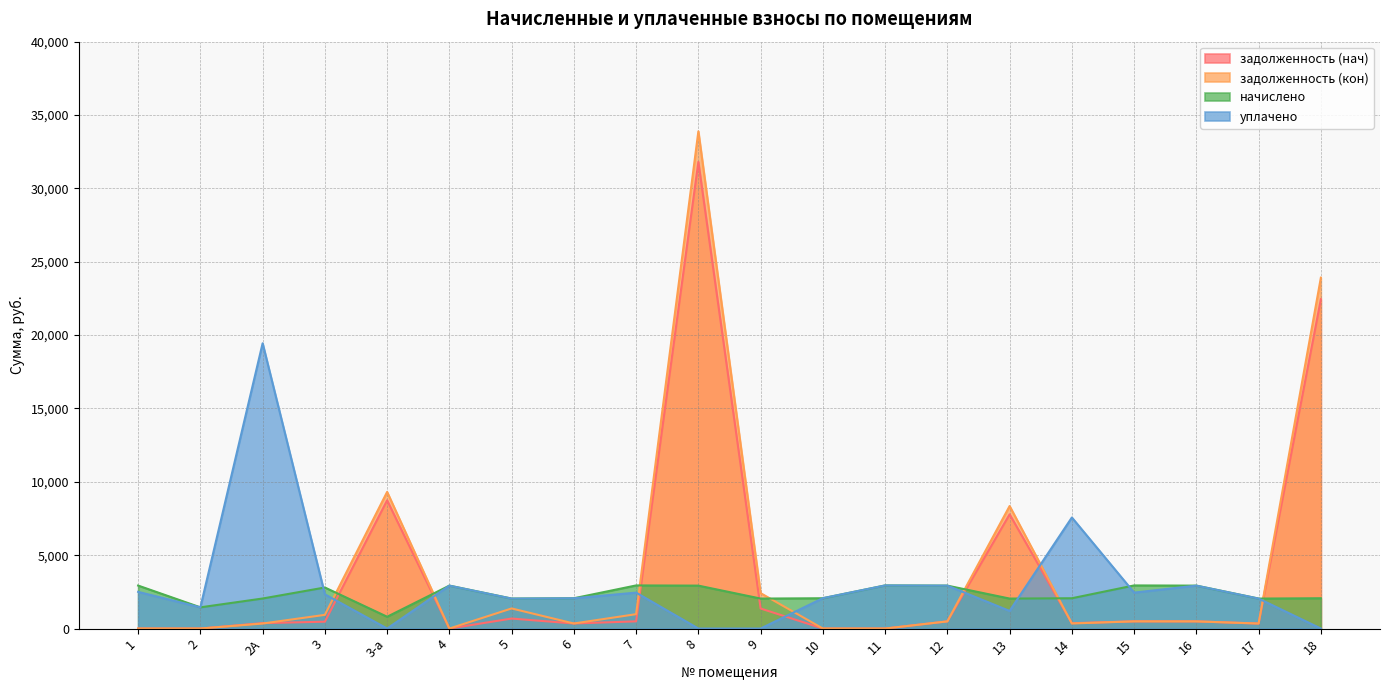

At which label does задолженность (кон) reach its minimum?

1